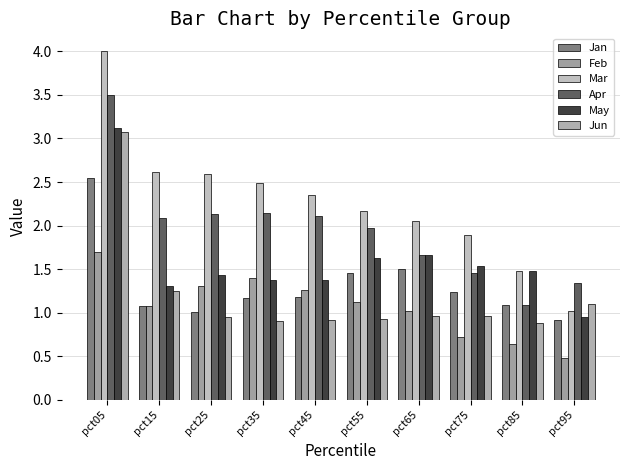

Is the value of May at pct25 greater than the value of Jun at pct15?

Yes